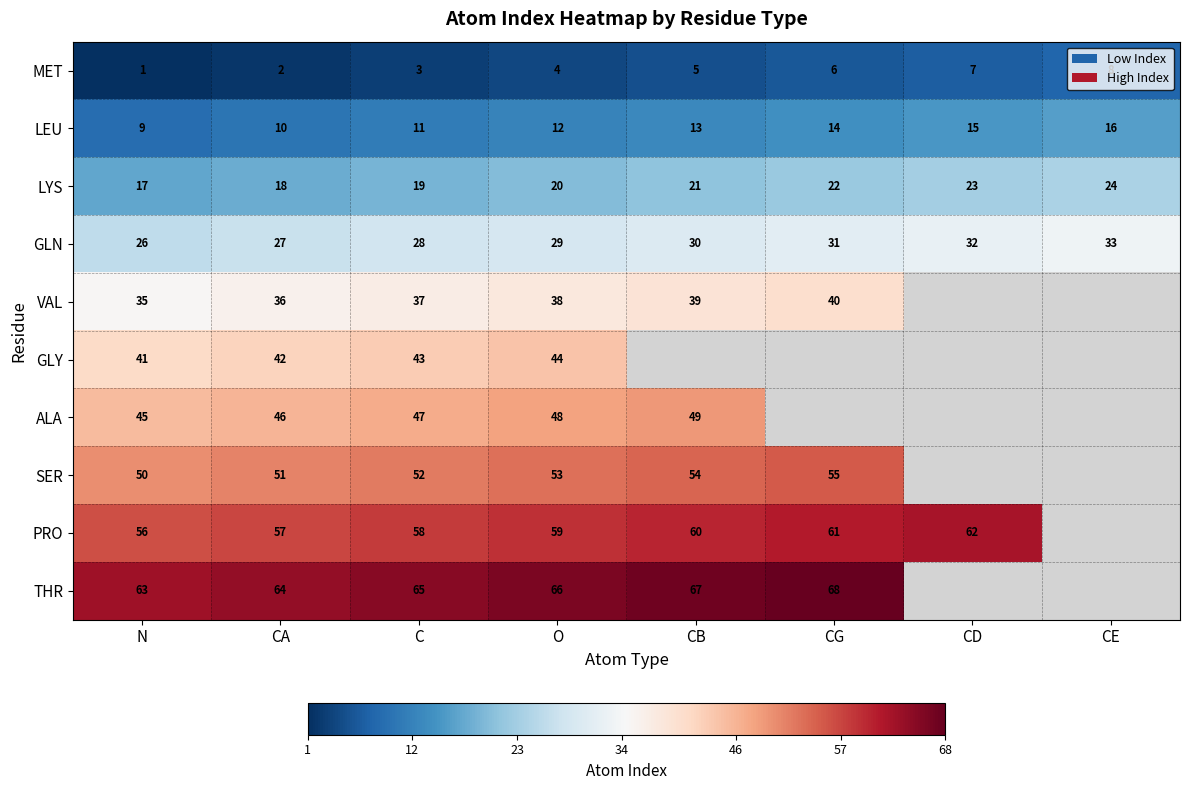

Which category has the highest value in the LYS series?

CE